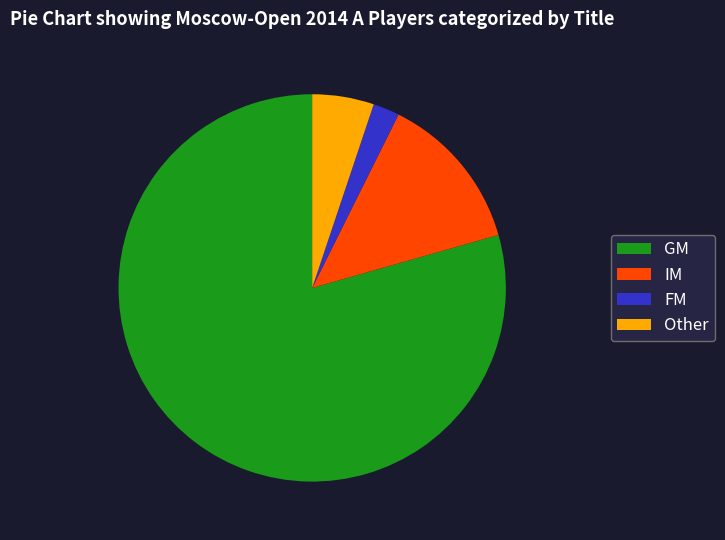

How many segments does this pie chart have?

4